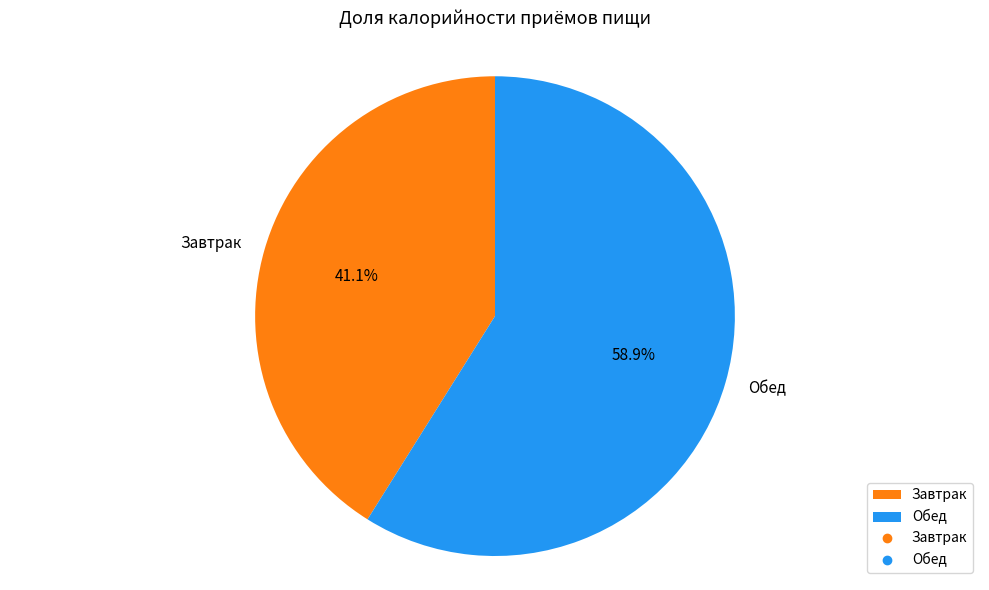

To the nearest percent, what percentage of the pie is Завтрак?

41%